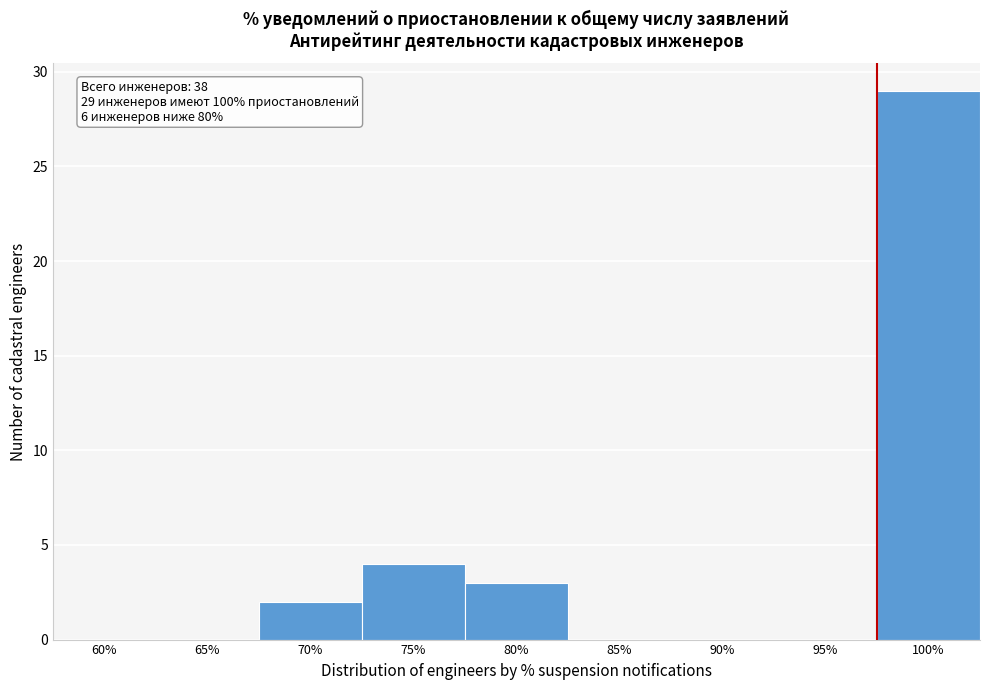

Reading left to right, what are all the values shown in this chart?

60%=0	65%=0	70%=2	75%=4	80%=3	85%=0	90%=0	95%=0	100%=29